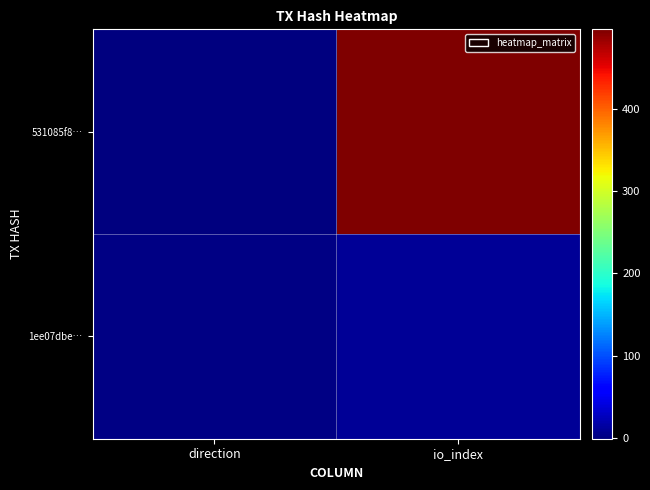

Between io_index and direction, which is larger?

io_index